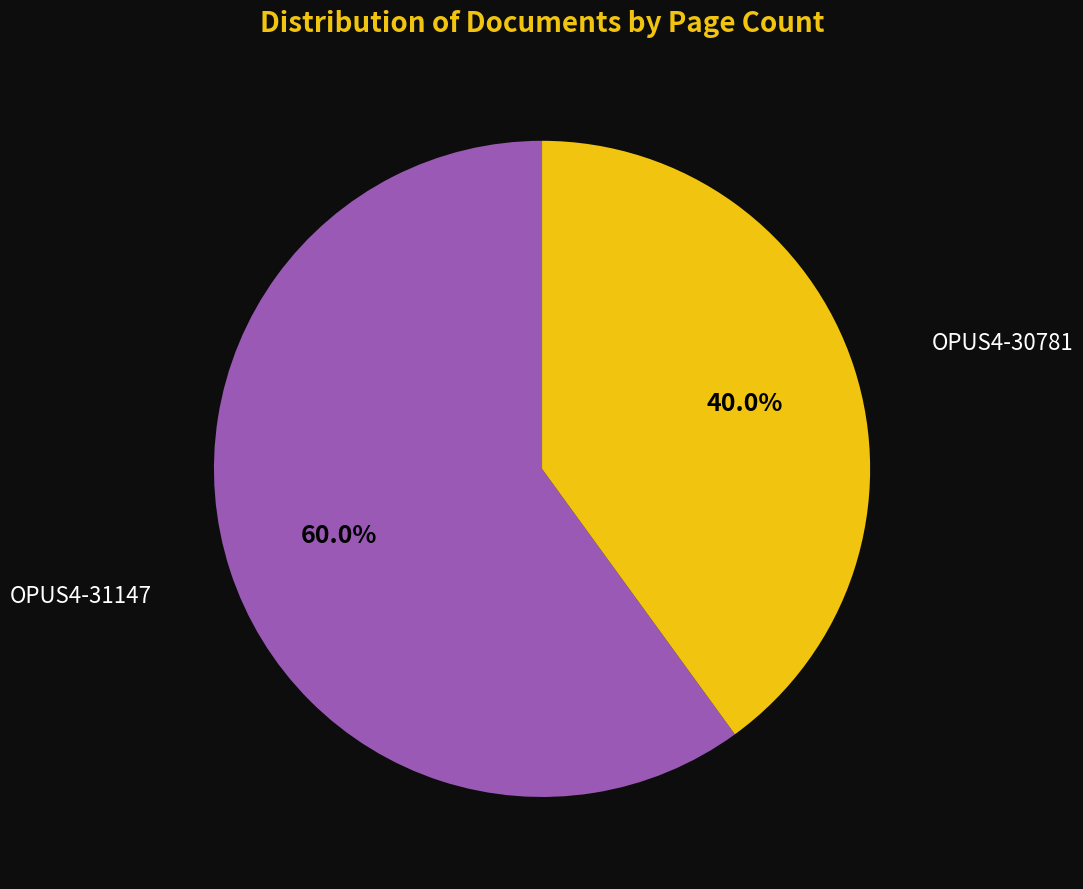

What is the total percentage of OPUS4-31147 and OPUS4-30781?

100.0%